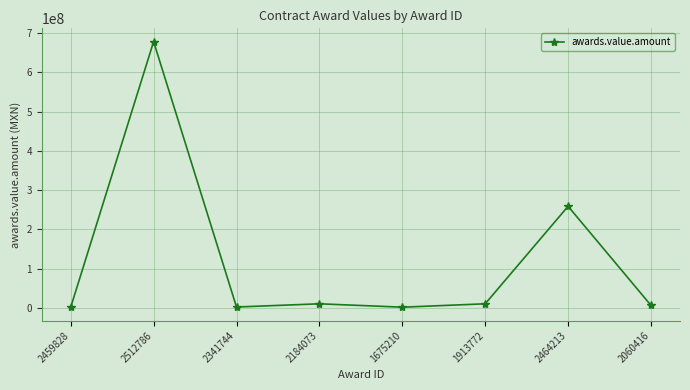

What is the sum of all values?

967557136.8